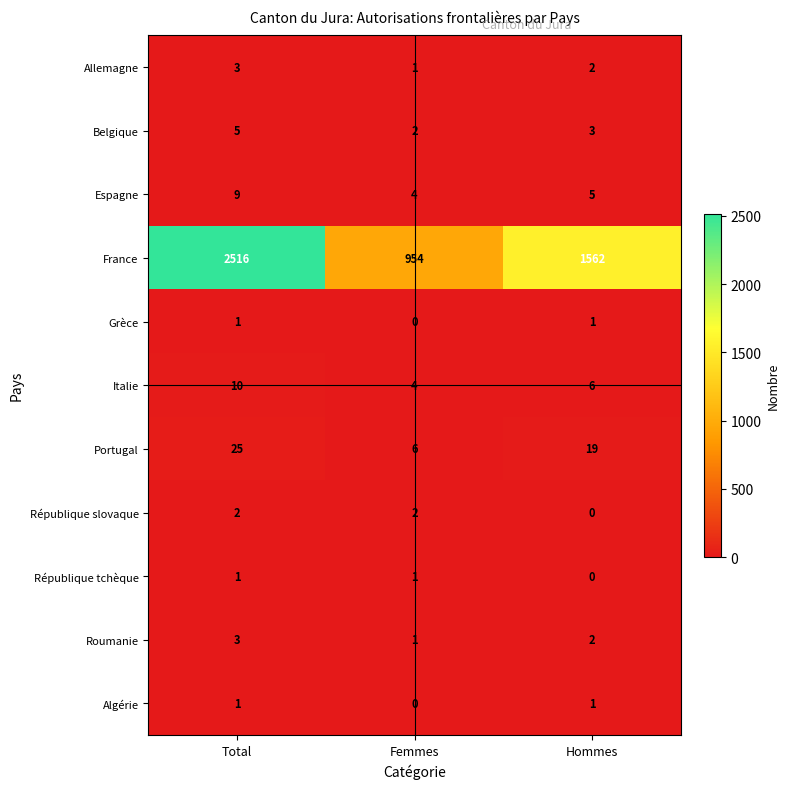

How many distinct data groups are displayed?

11